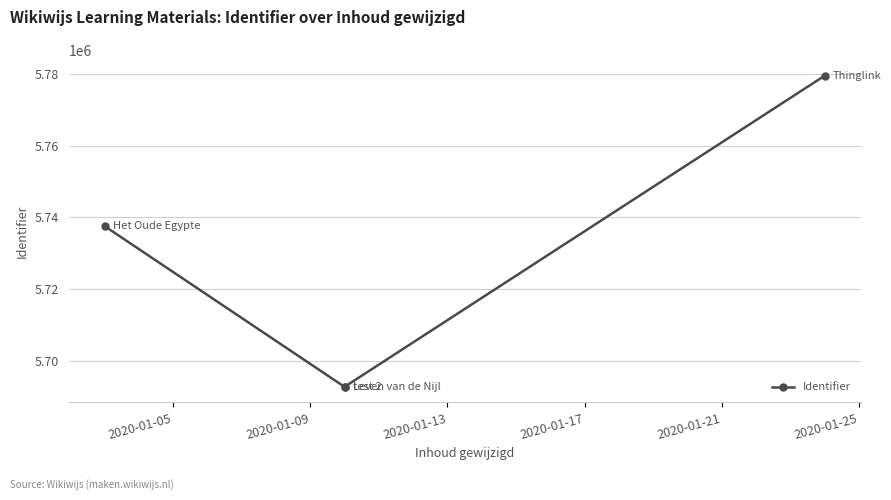

Between 2020-01-17 and 2020-01-05, which is larger?

2020-01-17